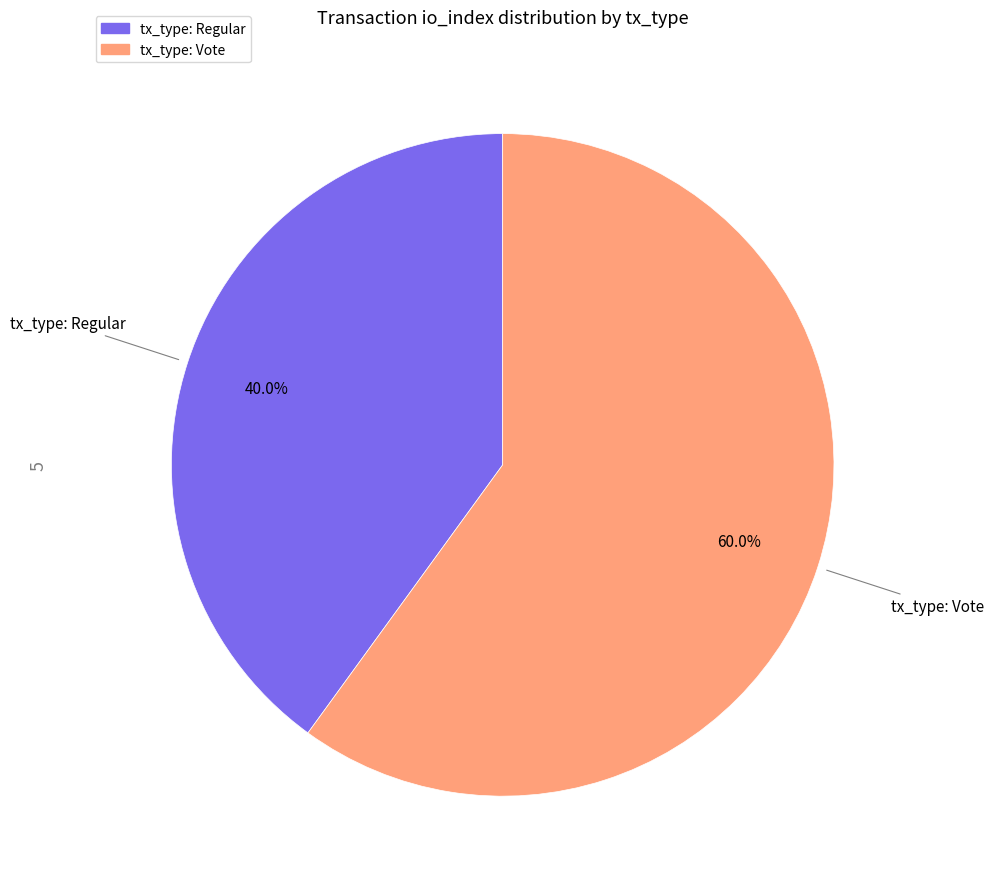

Is there a majority slice in this chart?

Yes